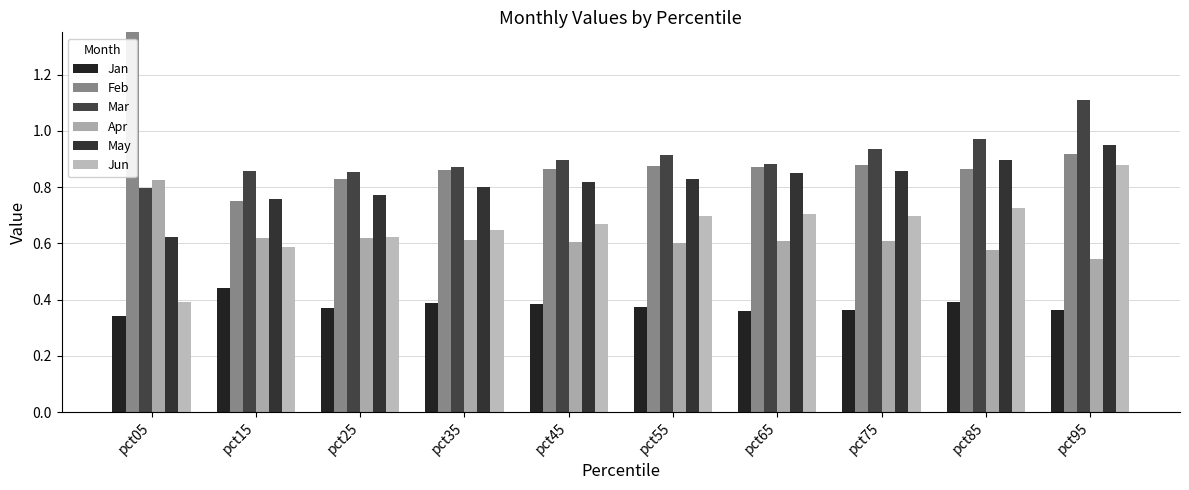

What is the sum of the Jan values at pct35 and pct55?

0.8